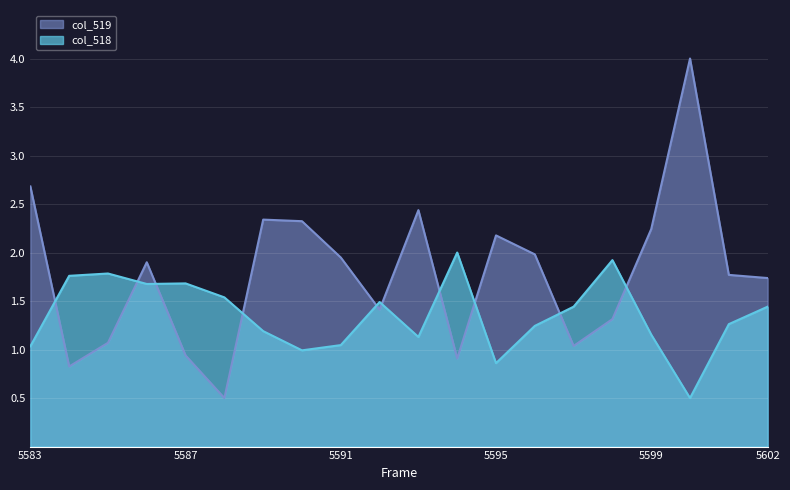

Which has a higher value, 5583 or 5594?

5583